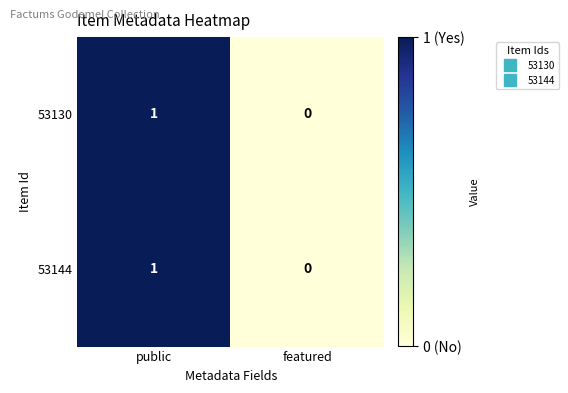

The value of 53130 at featured is 1. True or false?

False